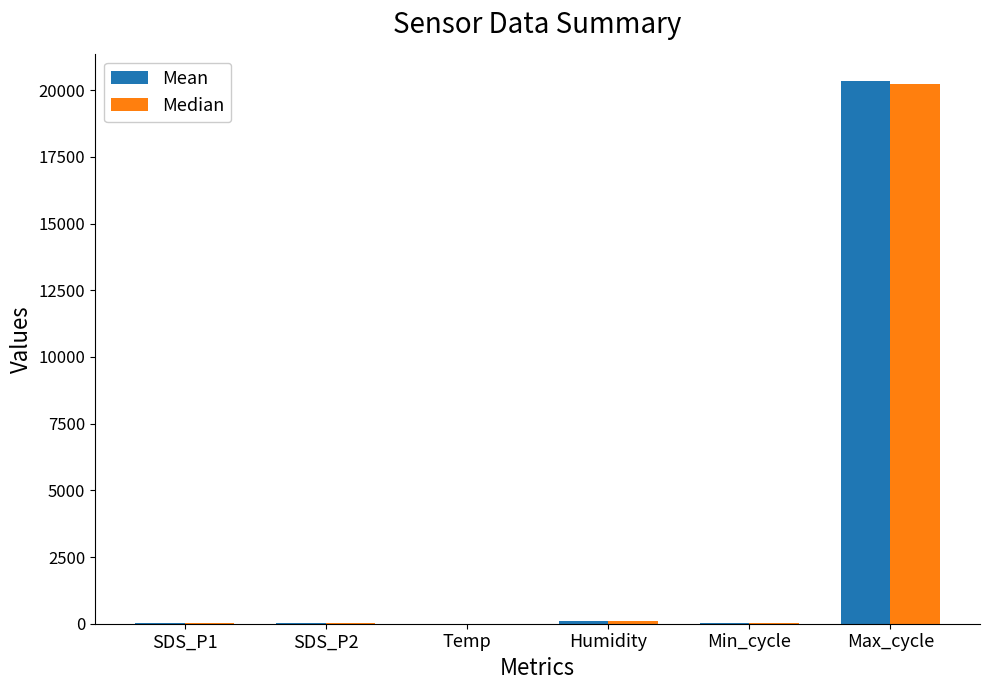

Which label corresponds to the largest value in the chart?

Max_cycle